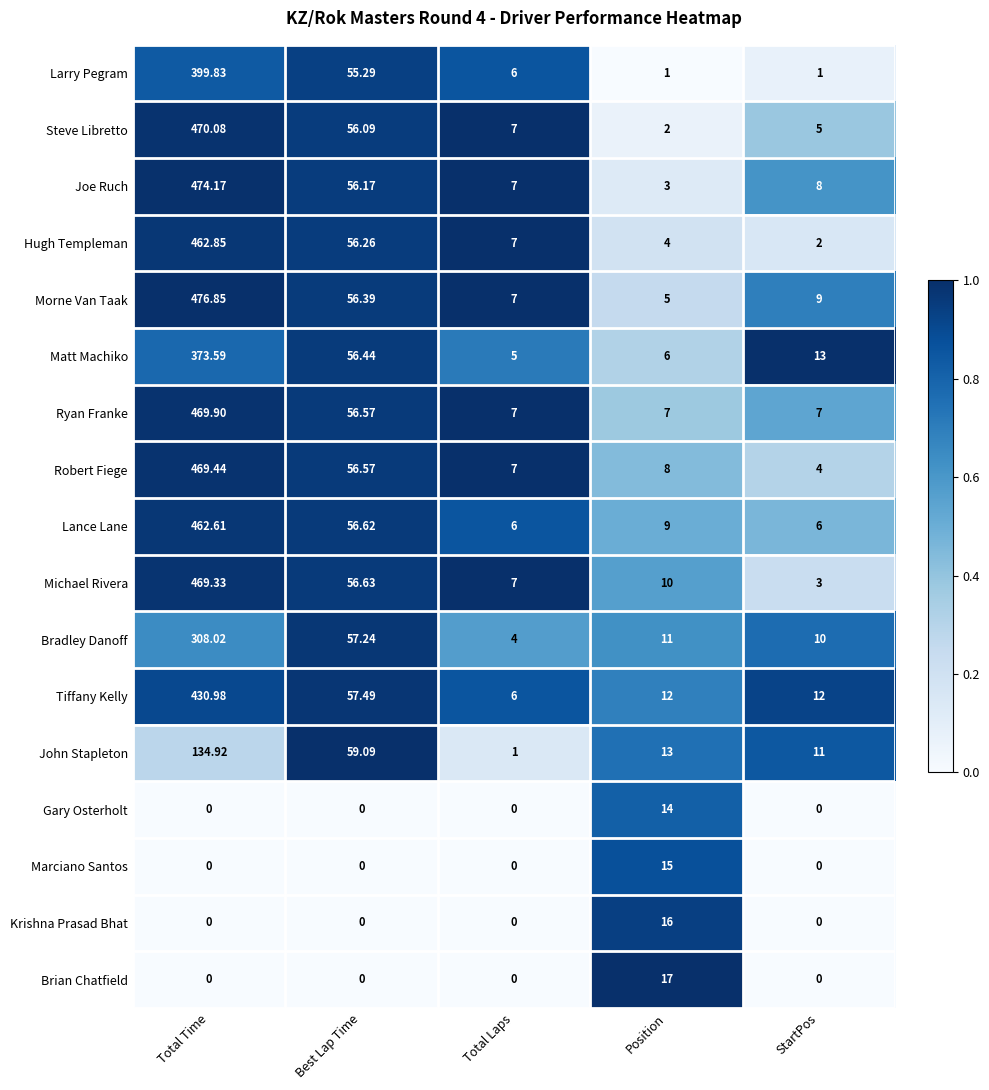

List the series in order of their peak value, highest first.

Morne Van Taak, Joe Ruch, Steve Libretto, Ryan Franke, Robert Fiege, Michael Rivera, Hugh Templeman, Lance Lane, Tiffany Kelly, Larry Pegram, Matt Machiko, Bradley Danoff, John Stapleton, Brian Chatfield, Krishna Prasad Bhat, Marciano Santos, Gary Osterholt